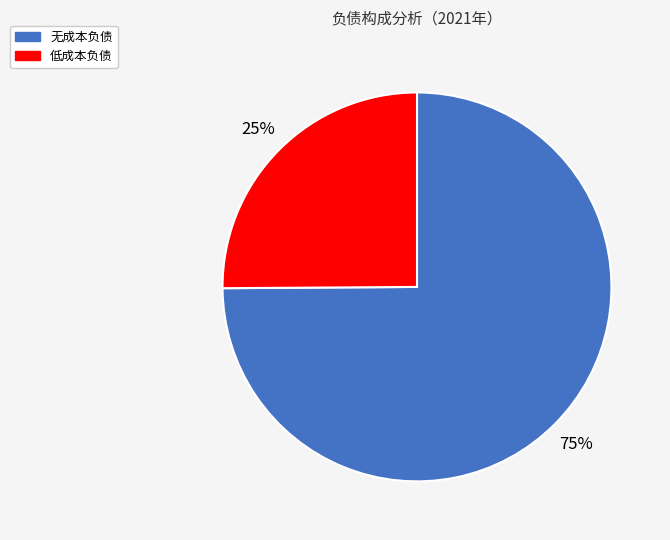

To the nearest percent, what percentage of the pie is 低成本负债?

25%